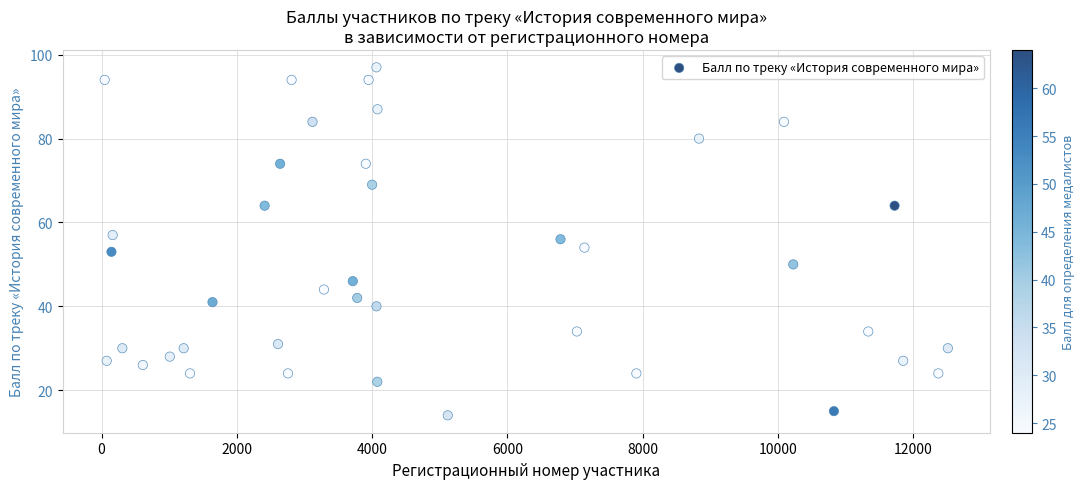

What is the range of Y values (max minus min)?

83